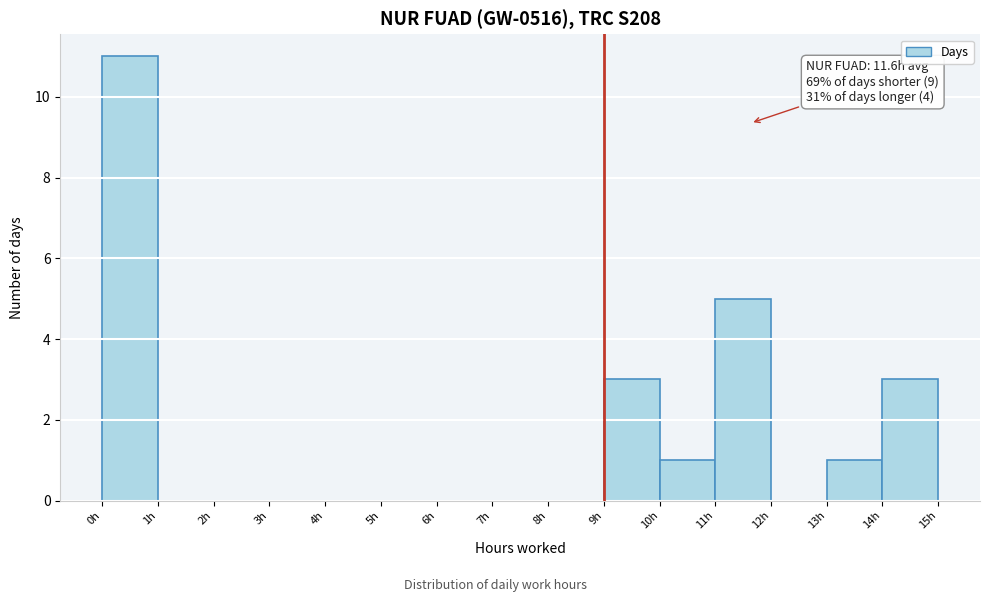

Over which range of the x-axis is the bar tallest?

0 to 1